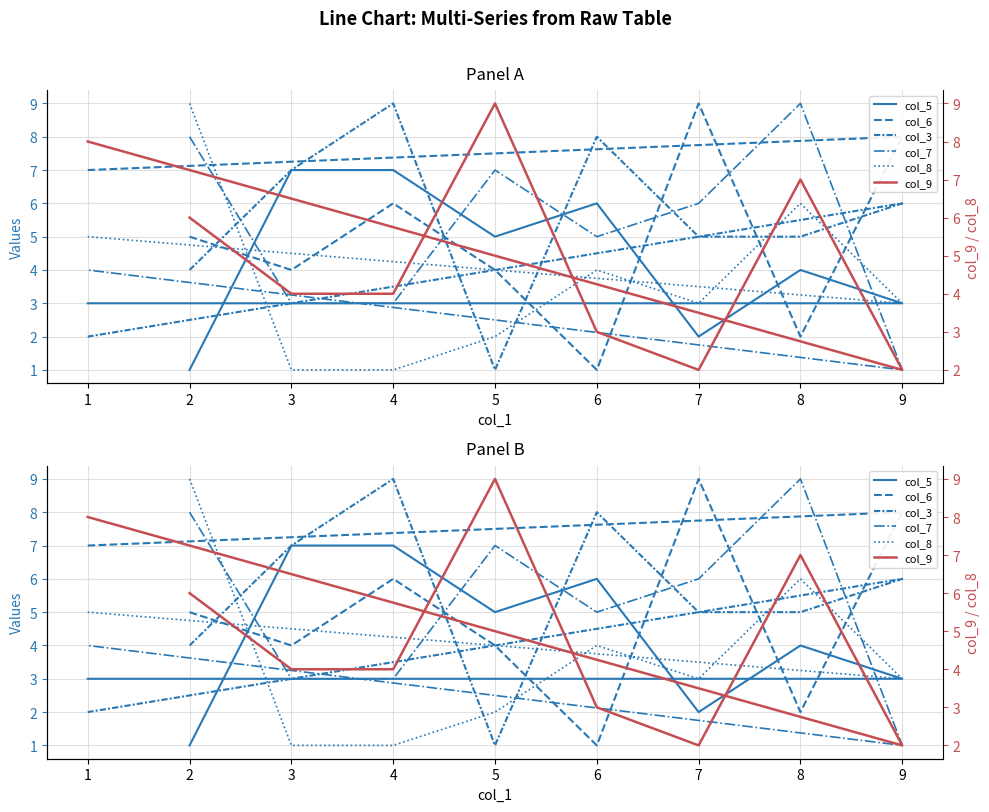

What is the total value across all series at 8?

33